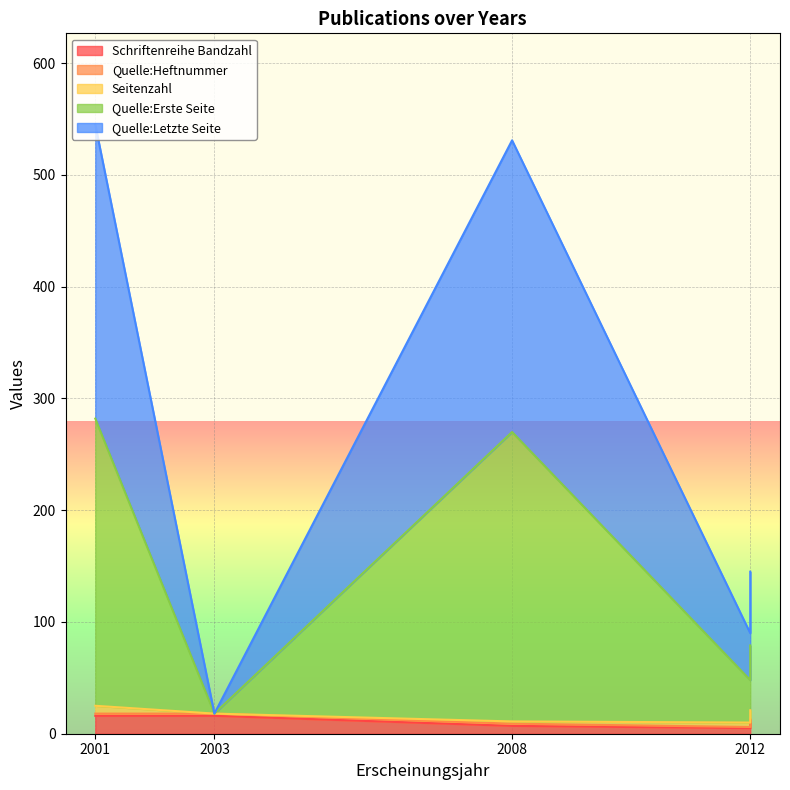

What is the lowest value of the Schriftenreihe Bandzahl series?

5